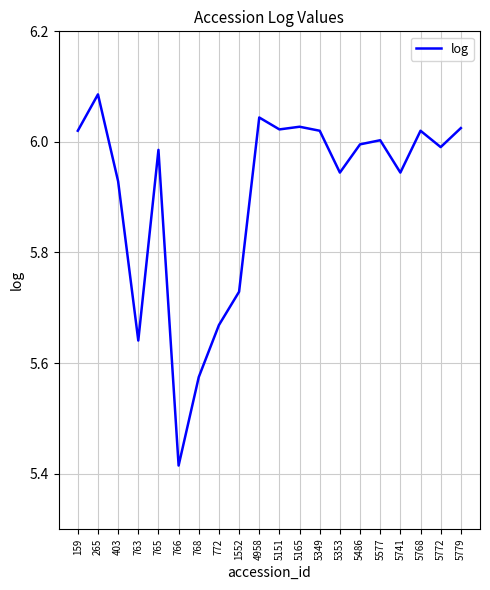

The chart shows a value of 3.8 at 5577. True or false?

False